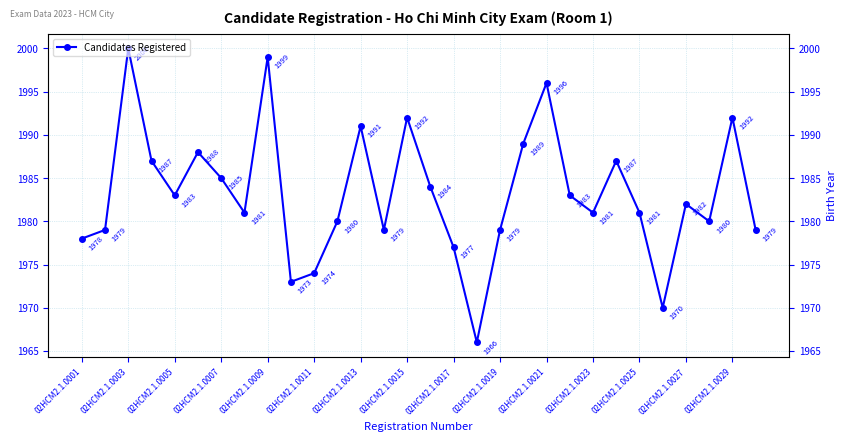

What is the value of the 27th point from the left?

1982